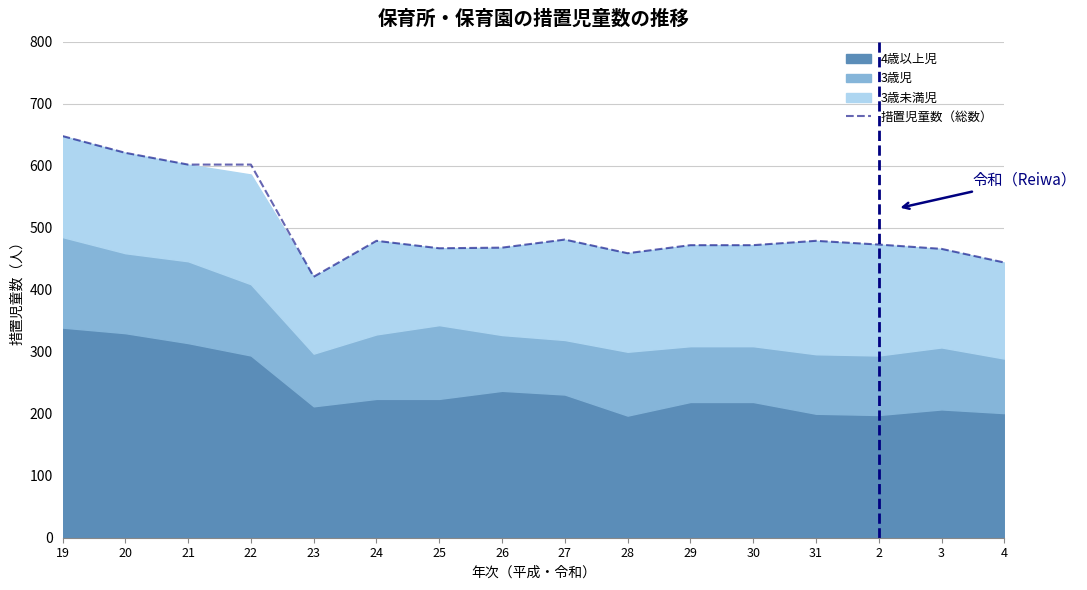

At which label is the value closest to 534?

27